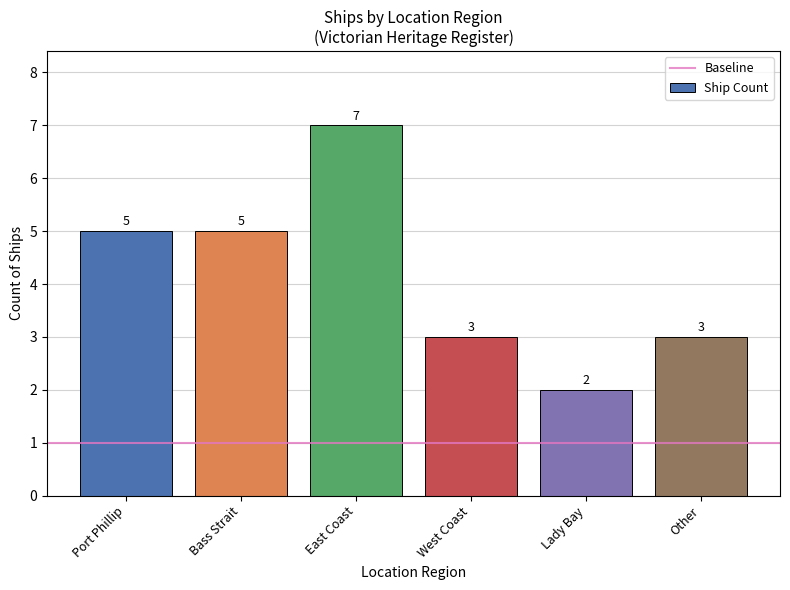

Read the value at Bass Strait.

5